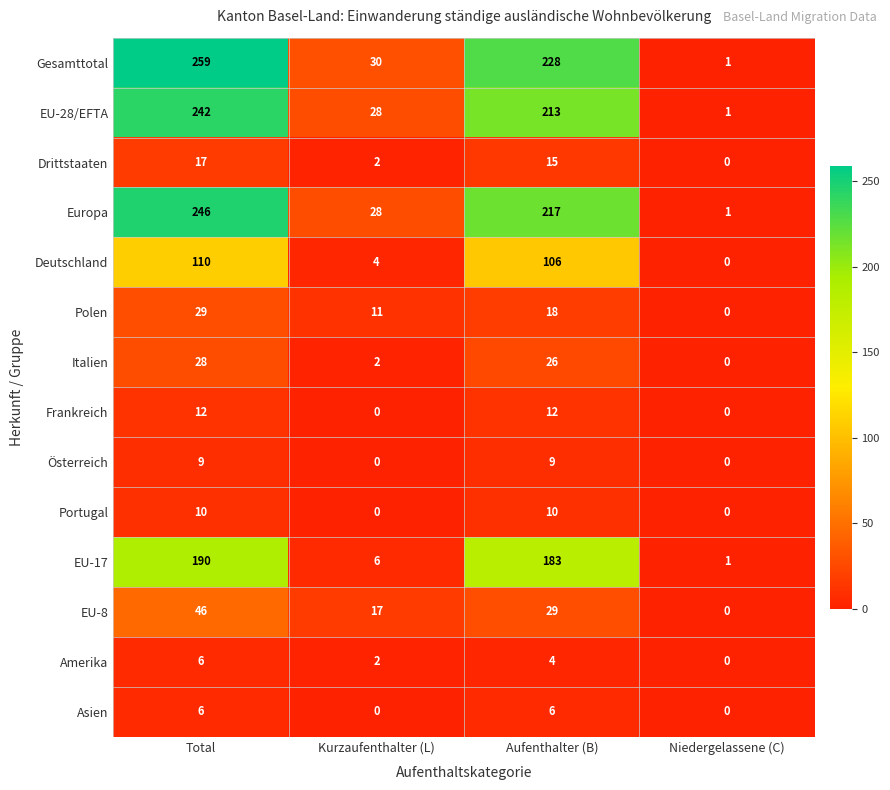

What is the difference between the second highest and minimum values in the Österreich series?

9